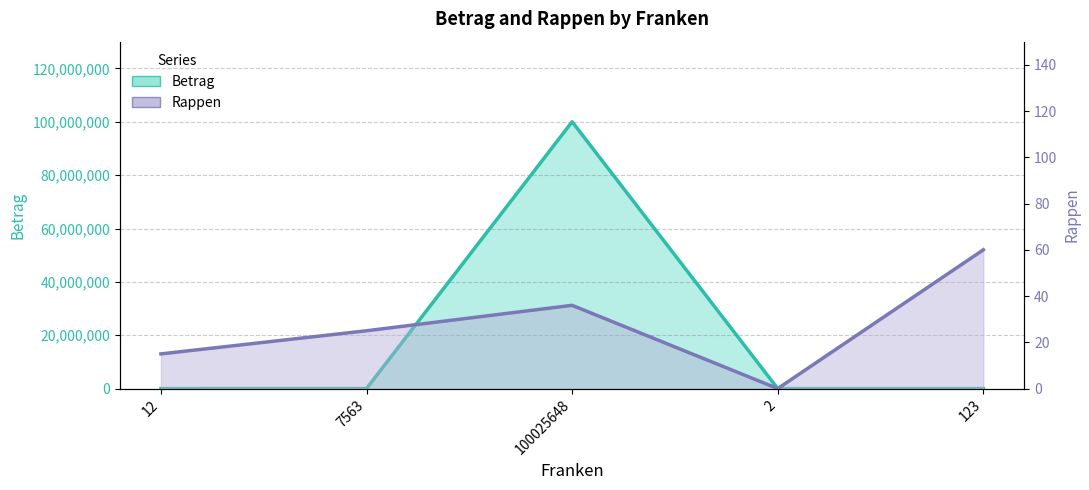

What is the approximate value of Rappen at 123?

60.0